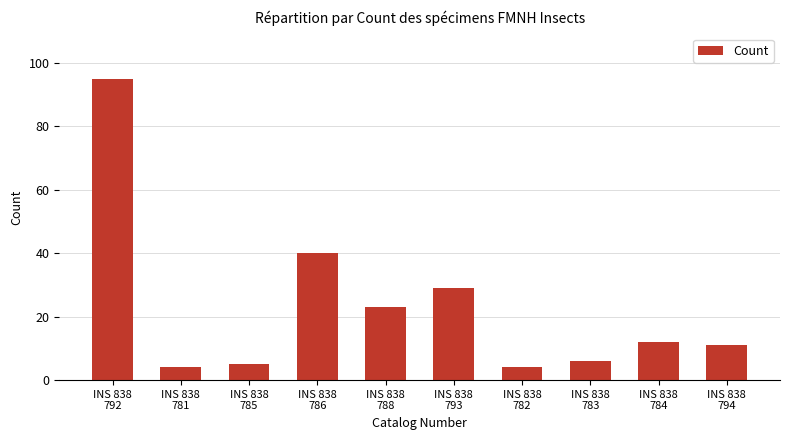

Which has a higher value, INS 838
793 or INS 838
785?

INS 838
793